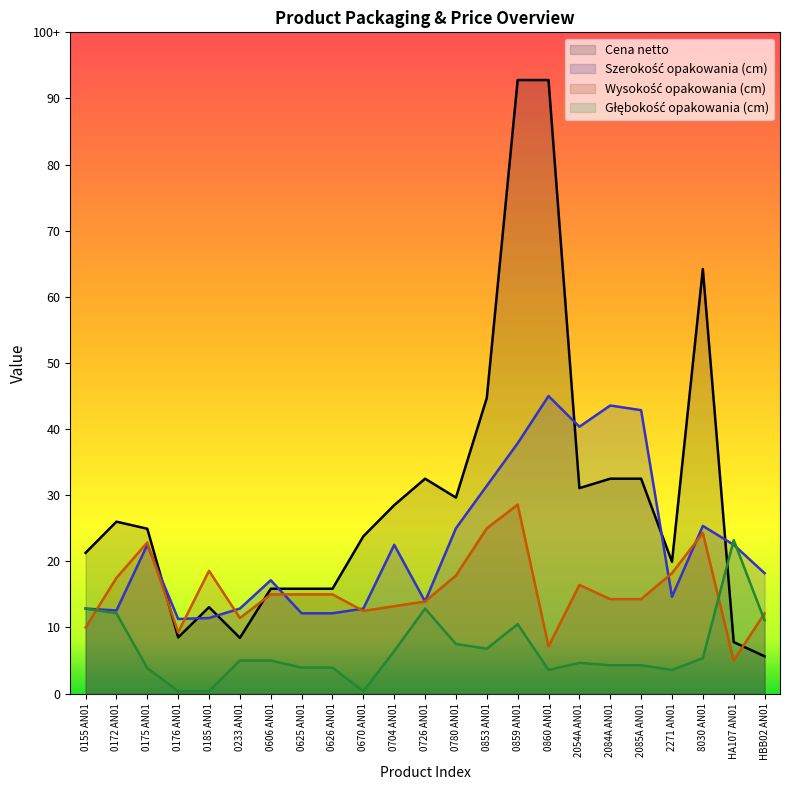

At which category does Szerokość opakowania (cm) reach its first local valley?

0172 AN01